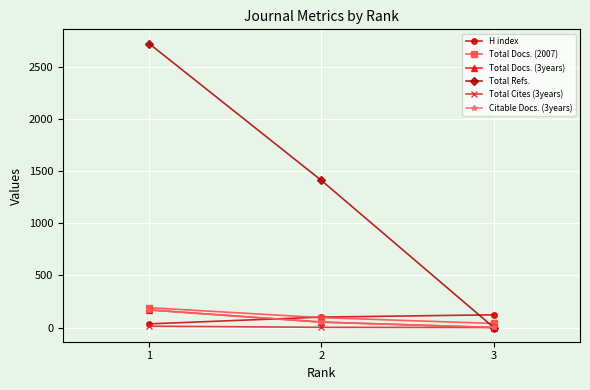

What are all the series names shown in the legend?

H index, Total Docs. (2007), Total Docs. (3years), Total Refs., Total Cites (3years), Citable Docs. (3years)